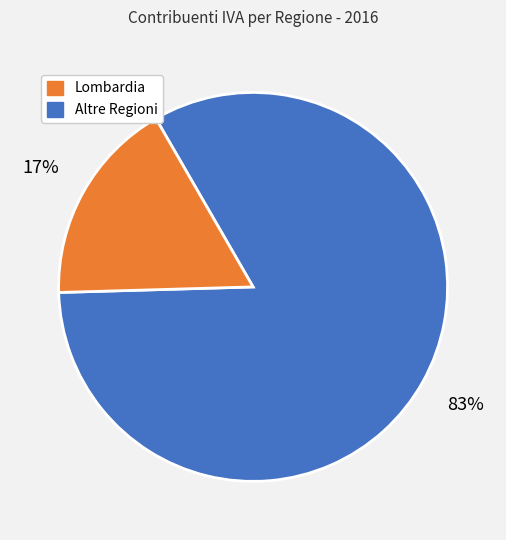

Is there a majority slice in this chart?

Yes